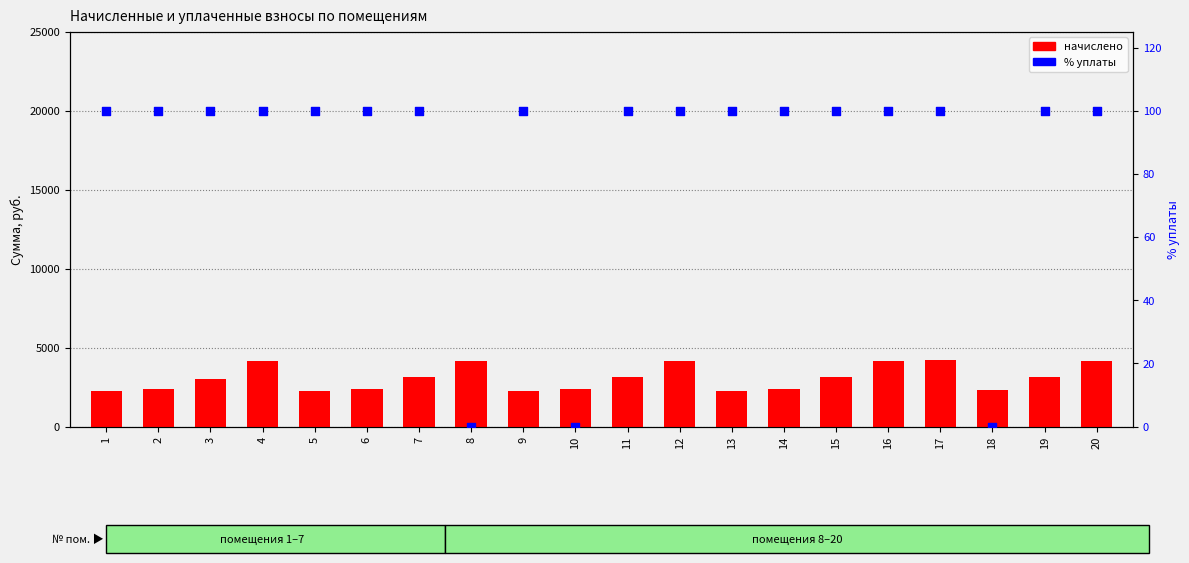

Which series has the largest Y range (max minus min)?

начислено